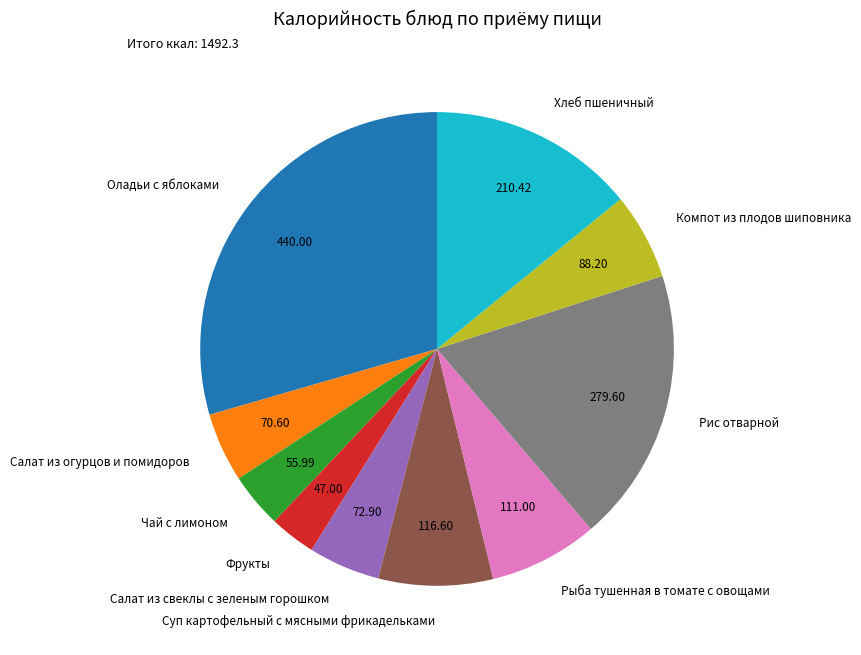

Combined, do Салат из огурцов и помидоров and Оладьи с яблоками account for over 50%?

No